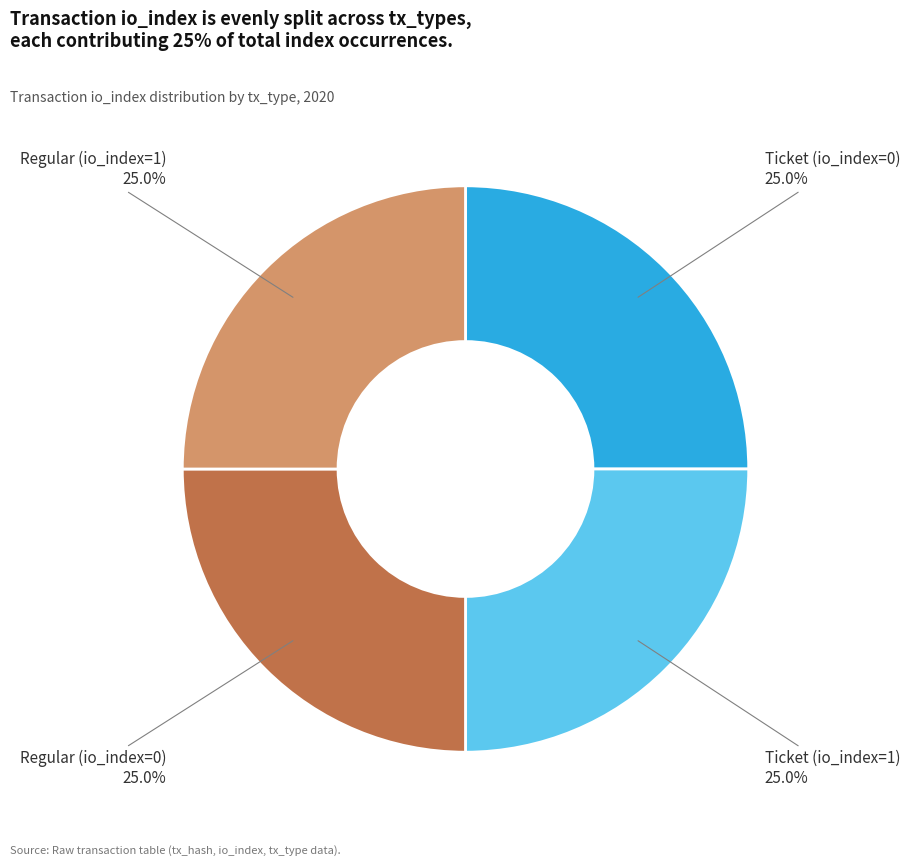

What is the ratio of the value at Regular (io_index=1) to the value at Ticket (io_index=0)?

1.0